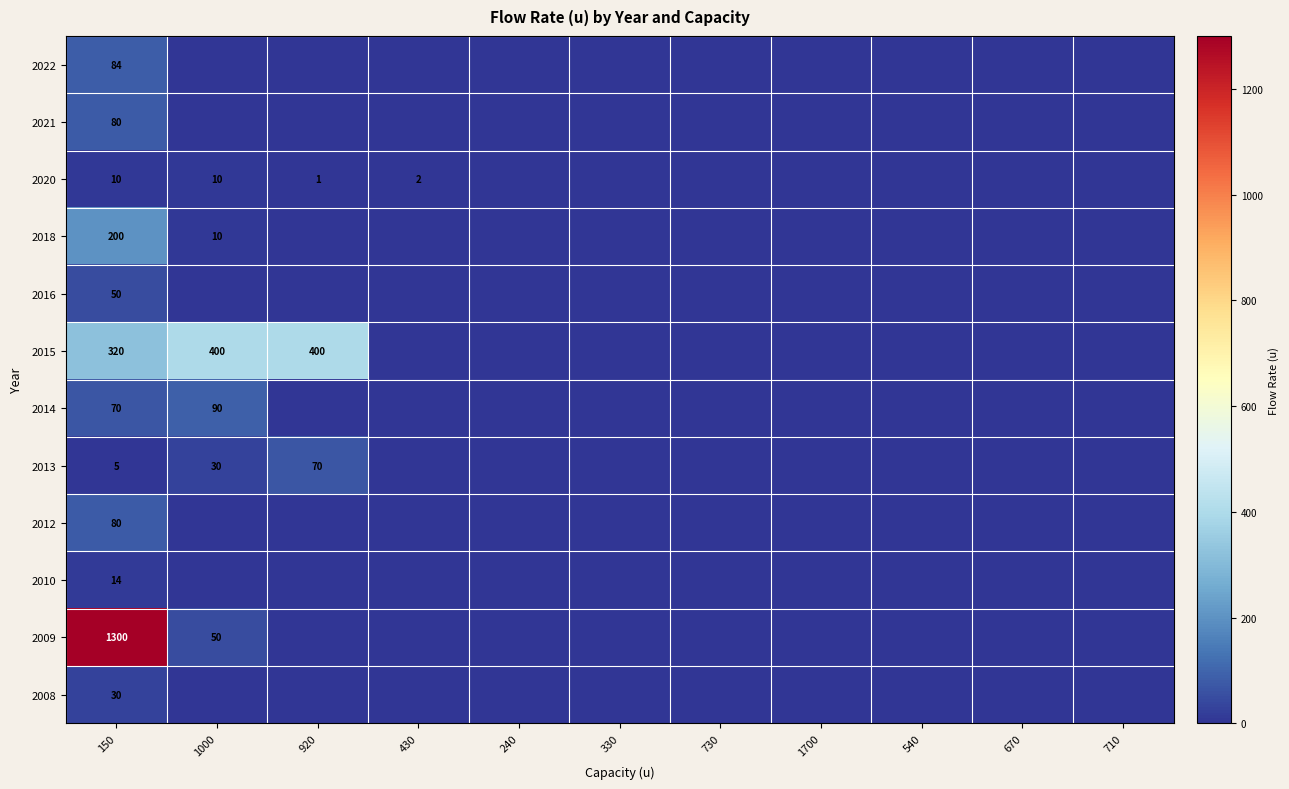

What is the difference between the maximum and minimum values in the 2009 series?

1300.0